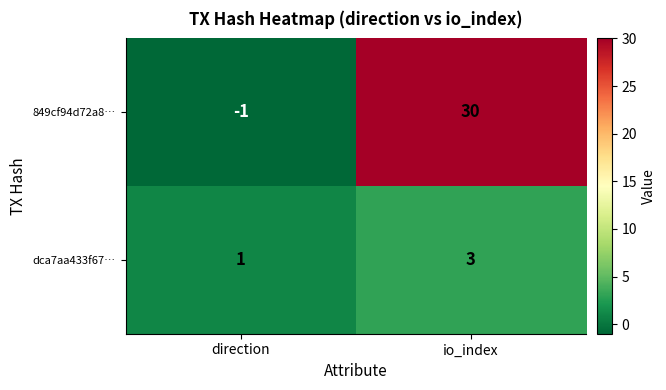

What is the sum of the 849cf94d72a8… values at direction and io_index?

29